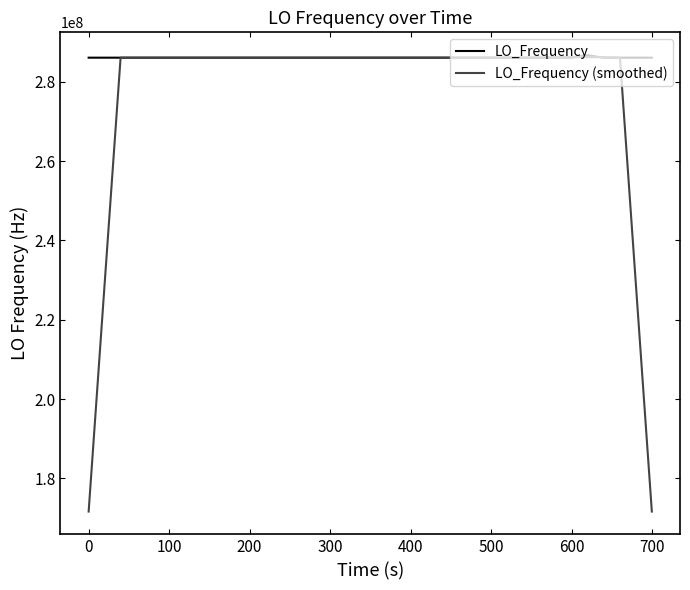

What is the smallest value displayed?

171628199.7